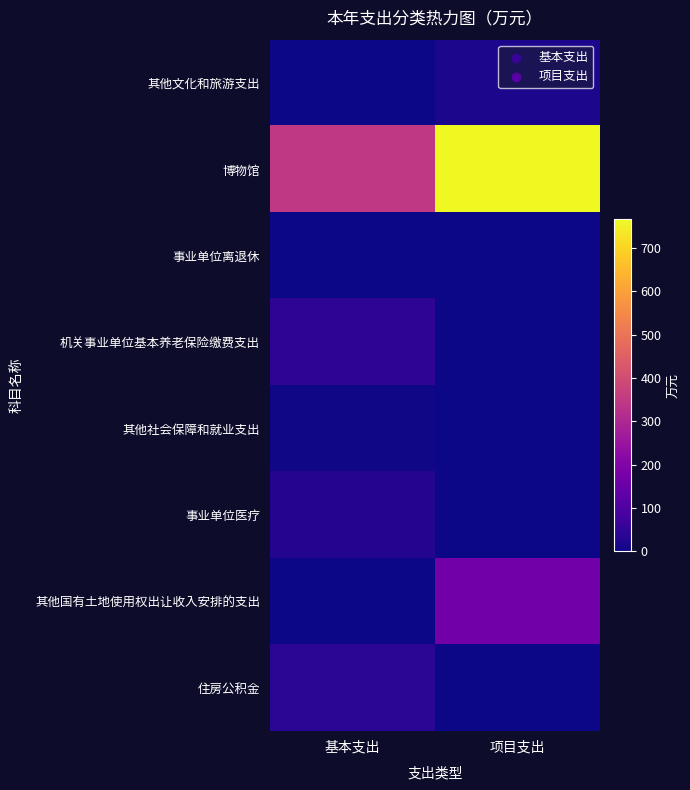

Reading left to right, transcribe all the data shown in this chart.

其他文化和旅游支出: 基本支出=0.0	项目支出=16.8
博物馆: 基本支出=346.0	项目支出=766.4
事业单位离退休: 基本支出=1.6	项目支出=0.0
机关事业单位基本养老保险缴费支出: 基本支出=44.0	项目支出=0.0
其他社会保障和就业支出: 基本支出=3.4	项目支出=0.0
事业单位医疗: 基本支出=29.1	项目支出=0.0
其他国有土地使用权出让收入安排的支出: 基本支出=0.0	项目支出=170.0
住房公积金: 基本支出=39.4	项目支出=0.0